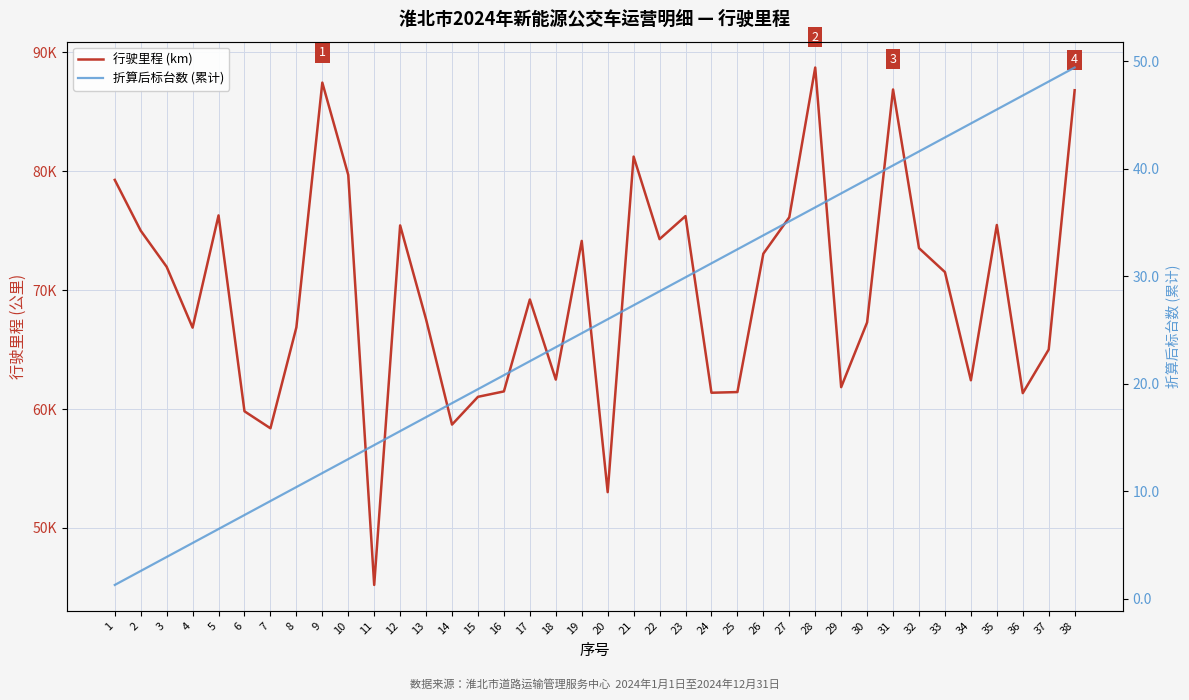

What is the spread (max minus min) of values at 31?

86816.4